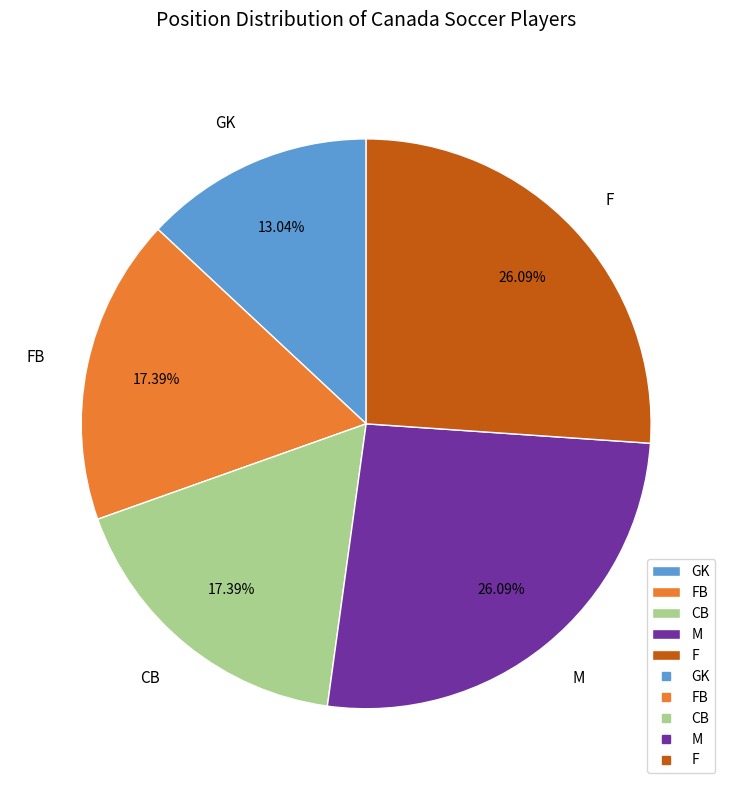

The FB slice represents 17% of the pie. True or false?

True